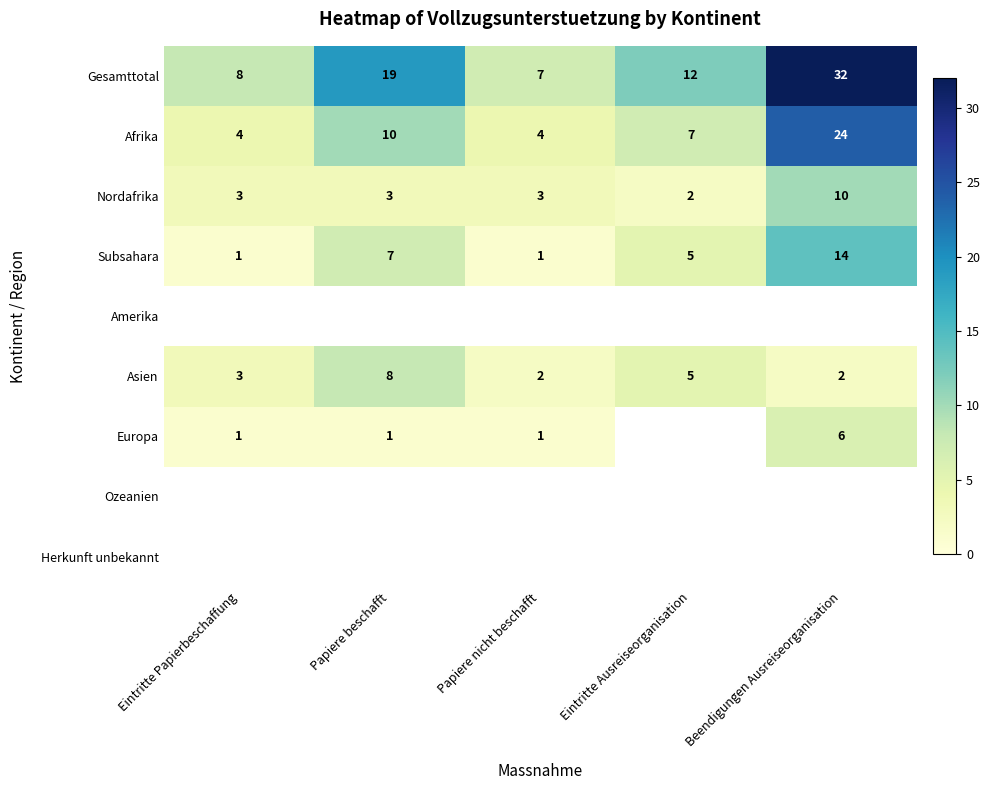

At which category is the sum across all series the highest?

Beendigungen Ausreiseorganisation